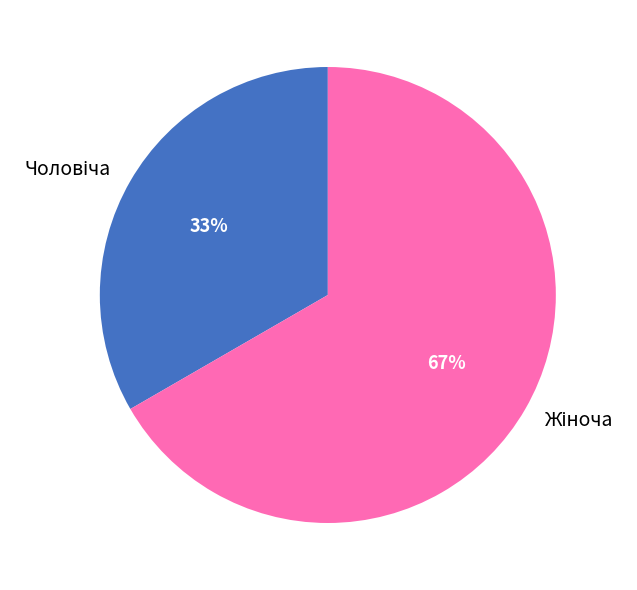

Is there any slice that represents more than half of the pie?

Yes